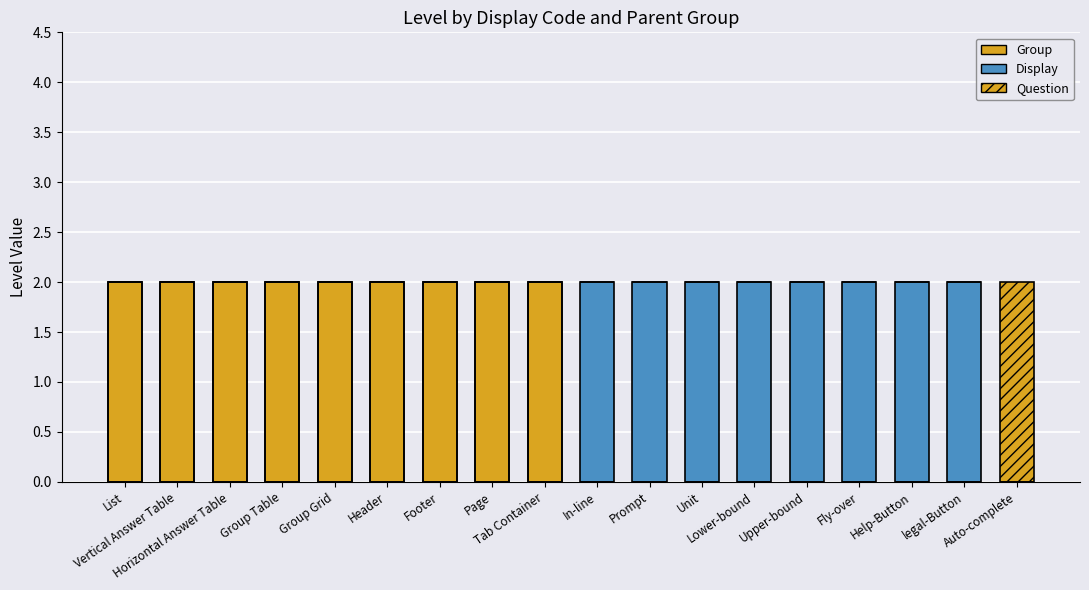

True or false: Group has a value of 0 at Fly-over.

True